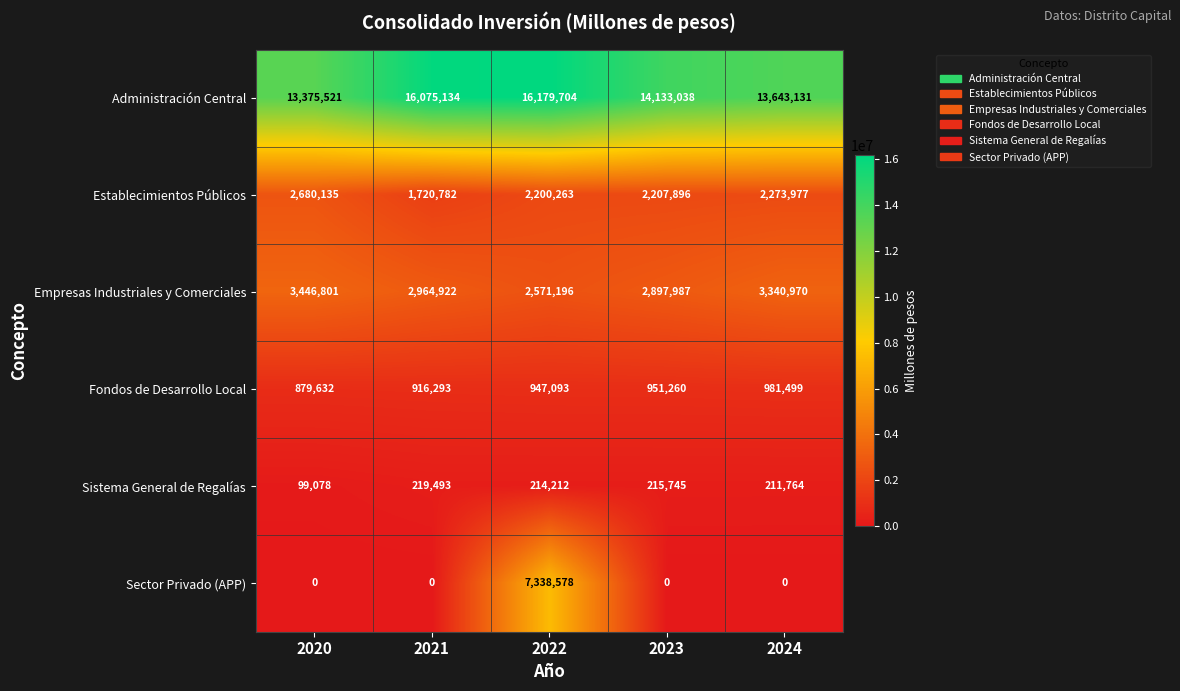

Reading right to left, what are all the values shown in this chart?

Administración Central: 2024=13643131	2023=14133038	2022=16179704	2021=16075134	2020=13375521
Establecimientos Públicos: 2024=2273977	2023=2207896	2022=2200263	2021=1720782	2020=2680135
Empresas Industriales y Comerciales: 2024=3340970	2023=2897987	2022=2571196	2021=2964922	2020=3446801
Fondos de Desarrollo Local: 2024=981499	2023=951260	2022=947093	2021=916293	2020=879632
Sistema General de Regalías: 2024=211764	2023=215745	2022=214212	2021=219493	2020=99078
Sector Privado (APP): 2024=0	2023=0	2022=7338578	2021=0	2020=0